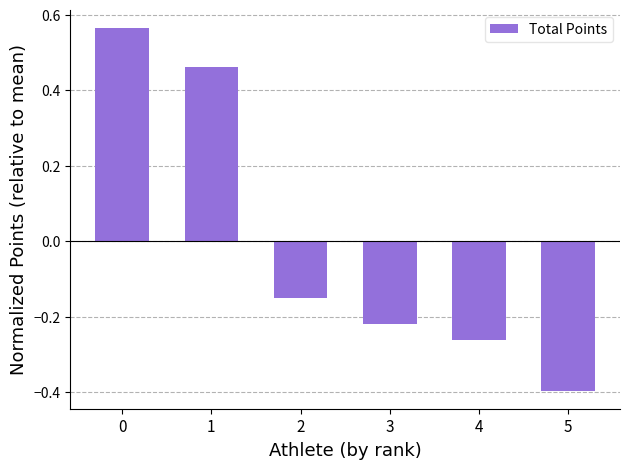

List the labels in order of value, smallest first.

5, 4, 3, 2, 1, 0